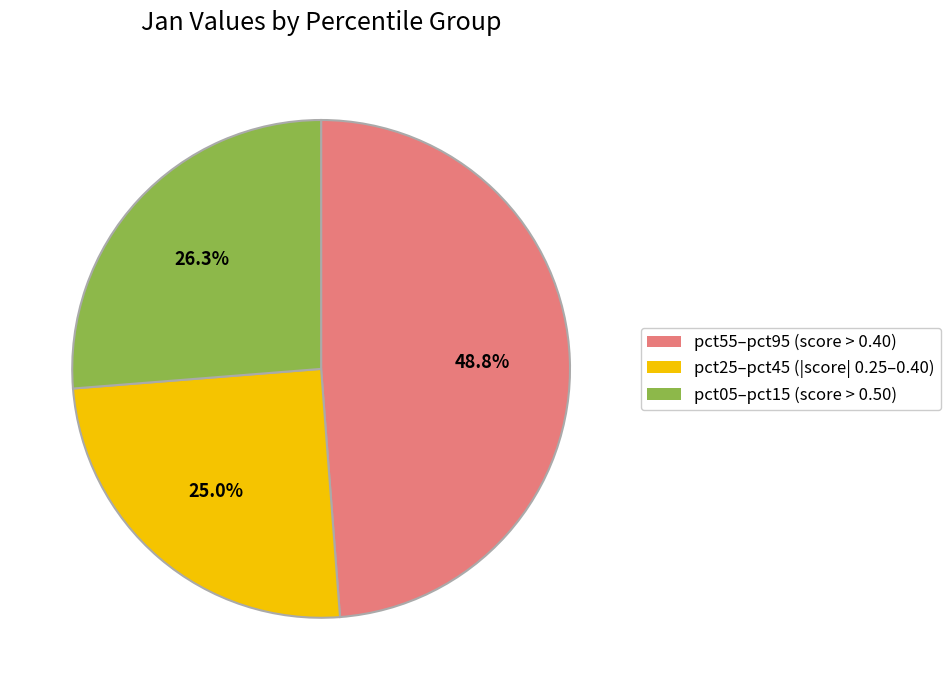

Is there a majority slice in this chart?

No